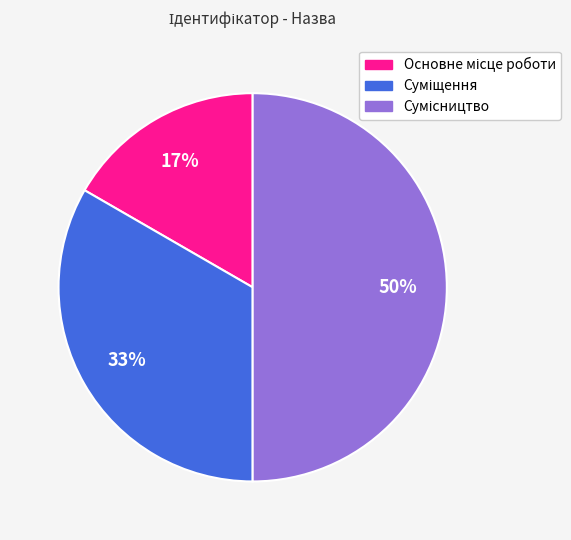

To the nearest percent, what is the average slice percentage?

33%